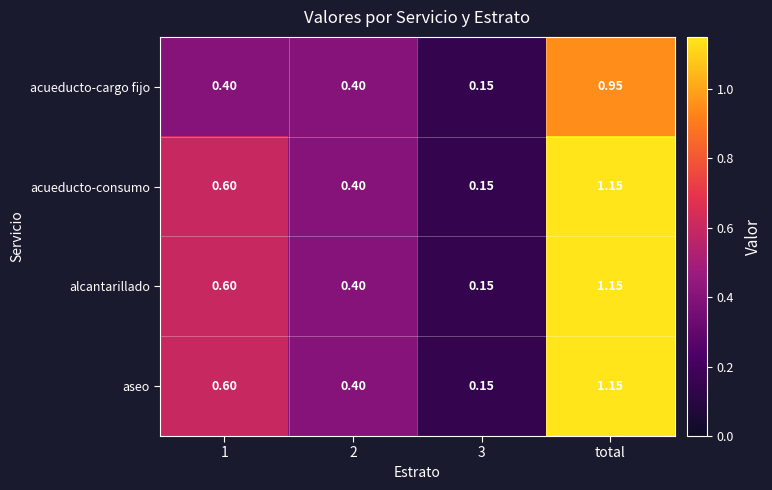

At which category is the sum across all series the highest?

total